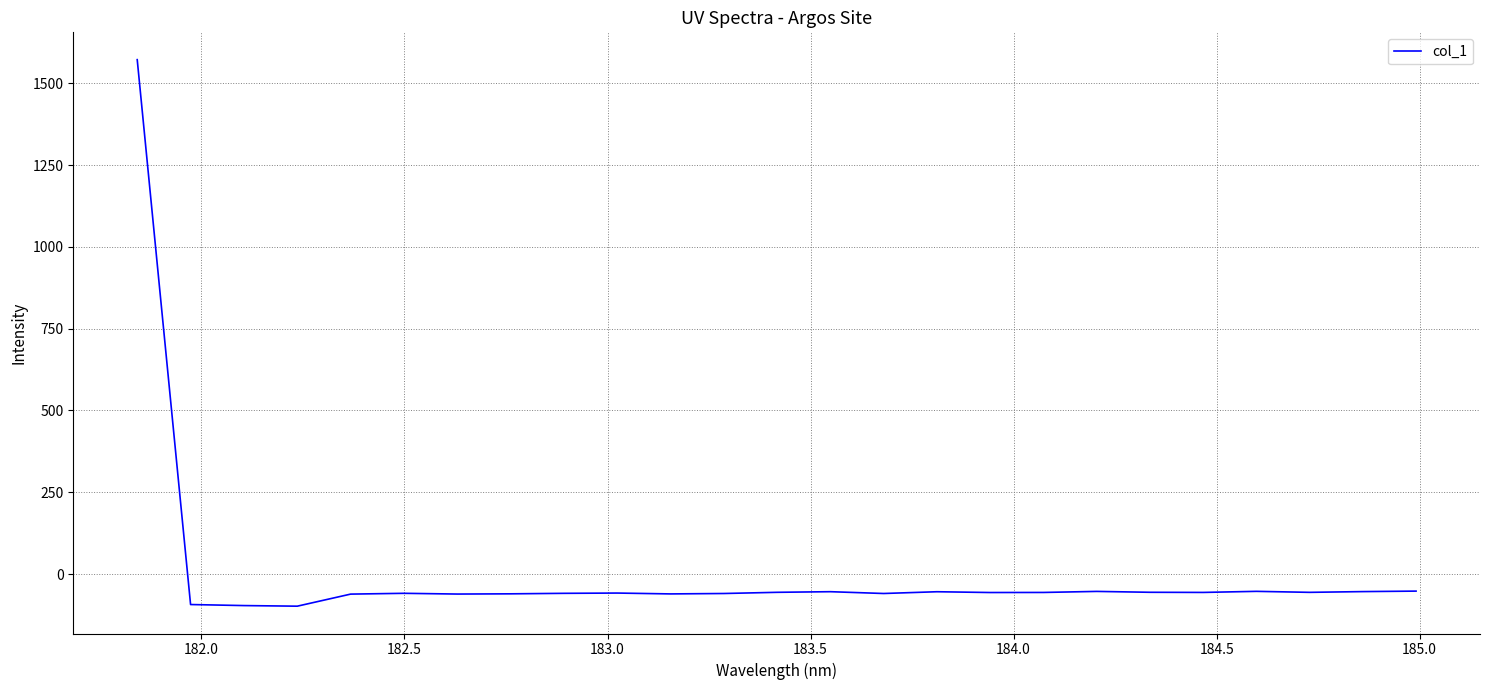

How many values are below zero?

24